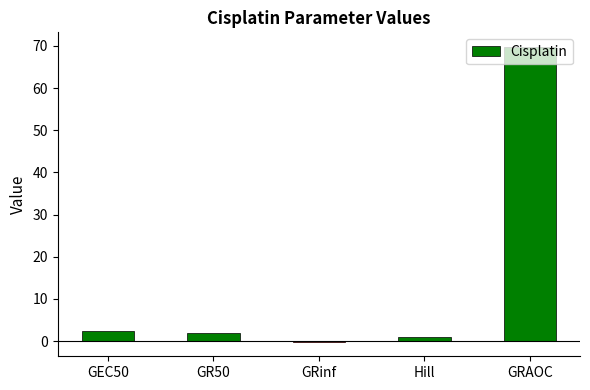

What is the sum of all values?

74.9